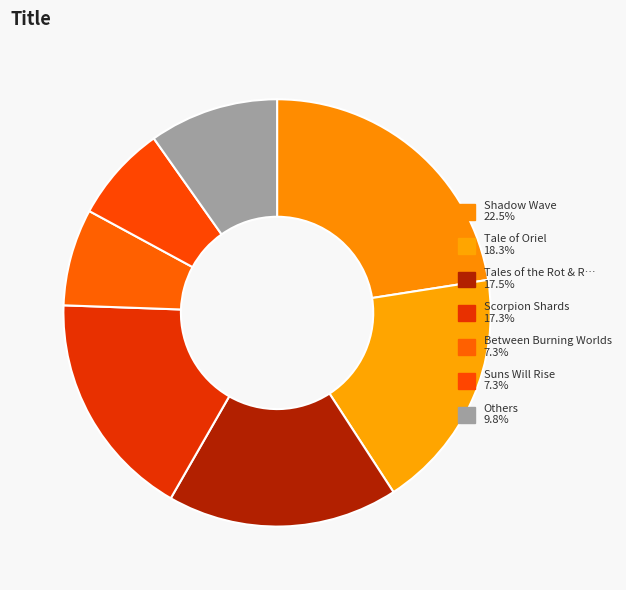

How many segments does this pie chart have?

7